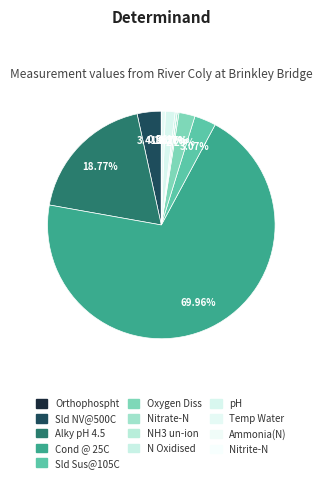

What is the largest slice in the pie chart?

Cond @ 25C